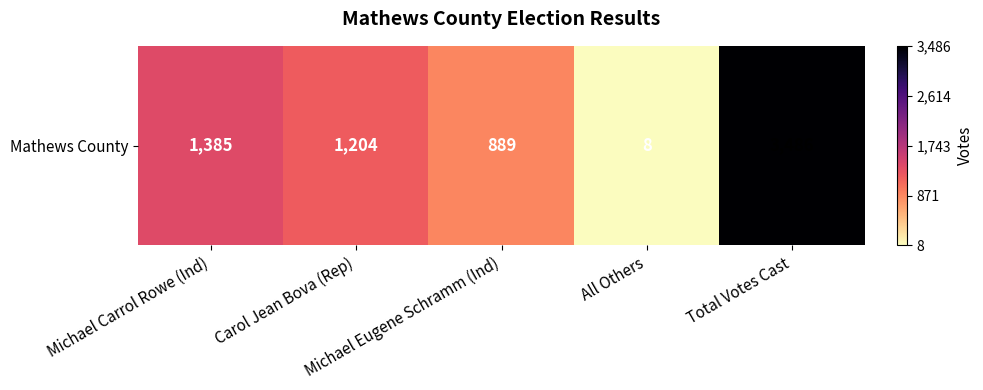

List the labels in order of value, largest first.

Total Votes Cast, Michael Carrol Rowe (Ind), Carol Jean Bova (Rep), Michael Eugene Schramm (Ind), All Others